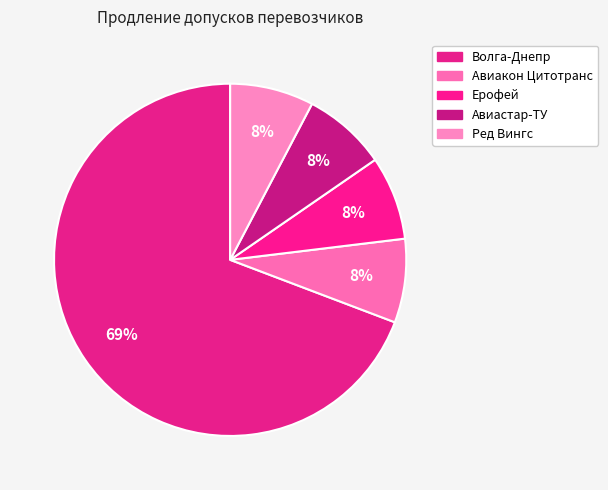

Which slice is the largest?

Волга-Днепр